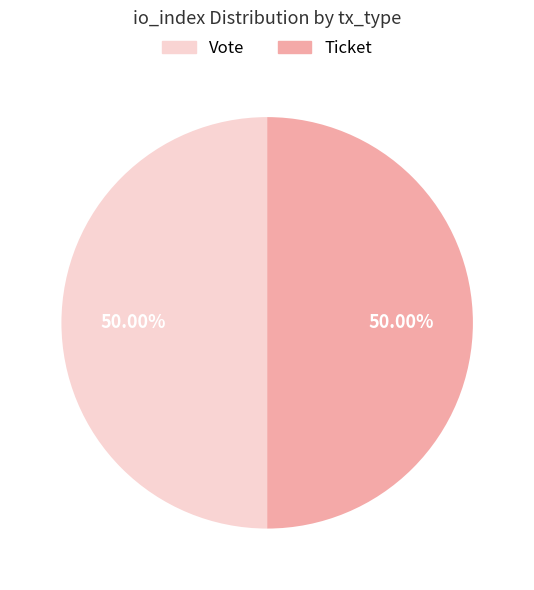

Do Ticket and Vote together represent more than half of the pie?

Yes